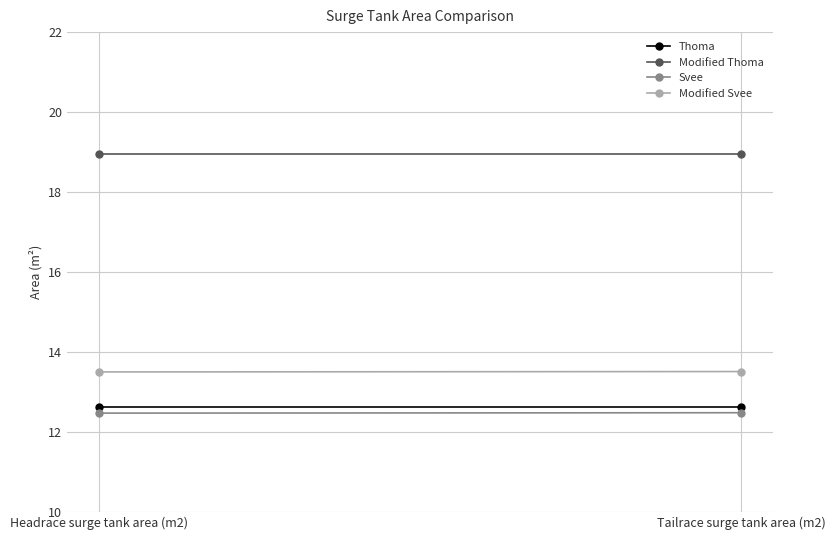

What is the label of the 1st point from the left?

Headrace surge tank area (m2)